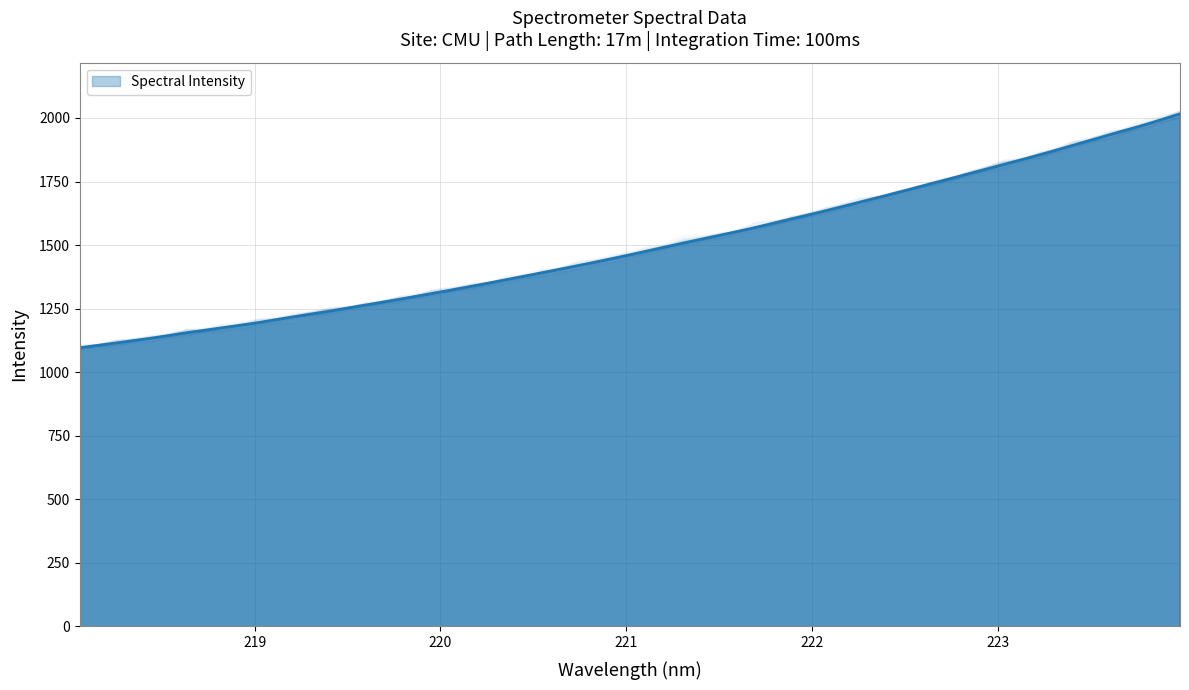

True or false: there are more than 0 points higher than both neighbors.

False